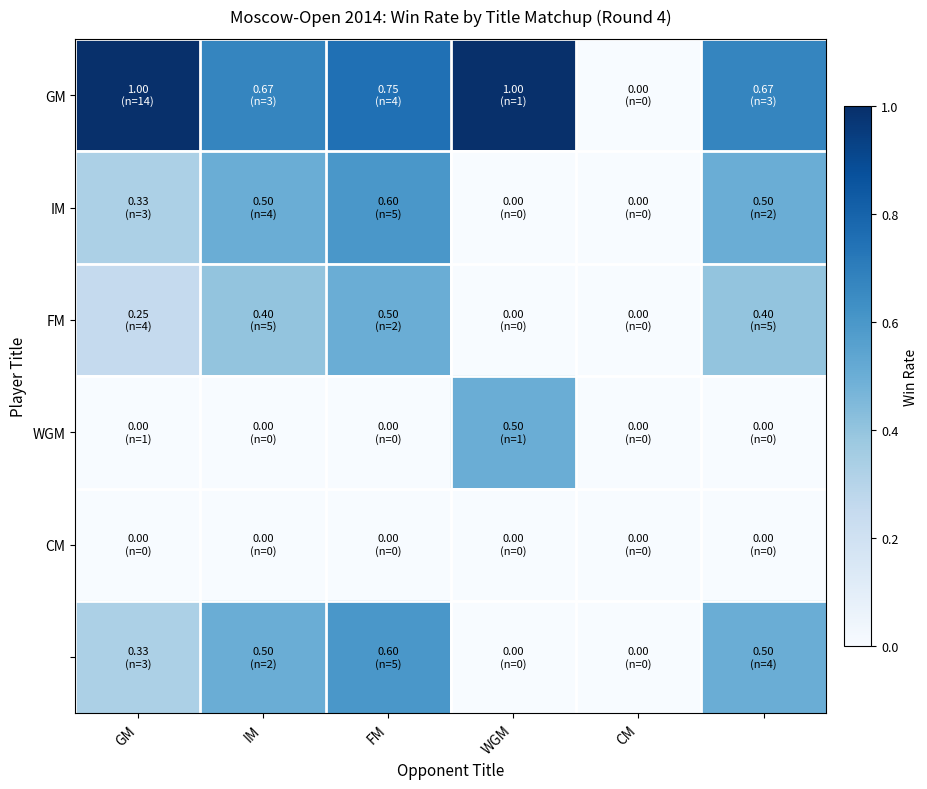

Which series has the largest range (max minus min)?

GM